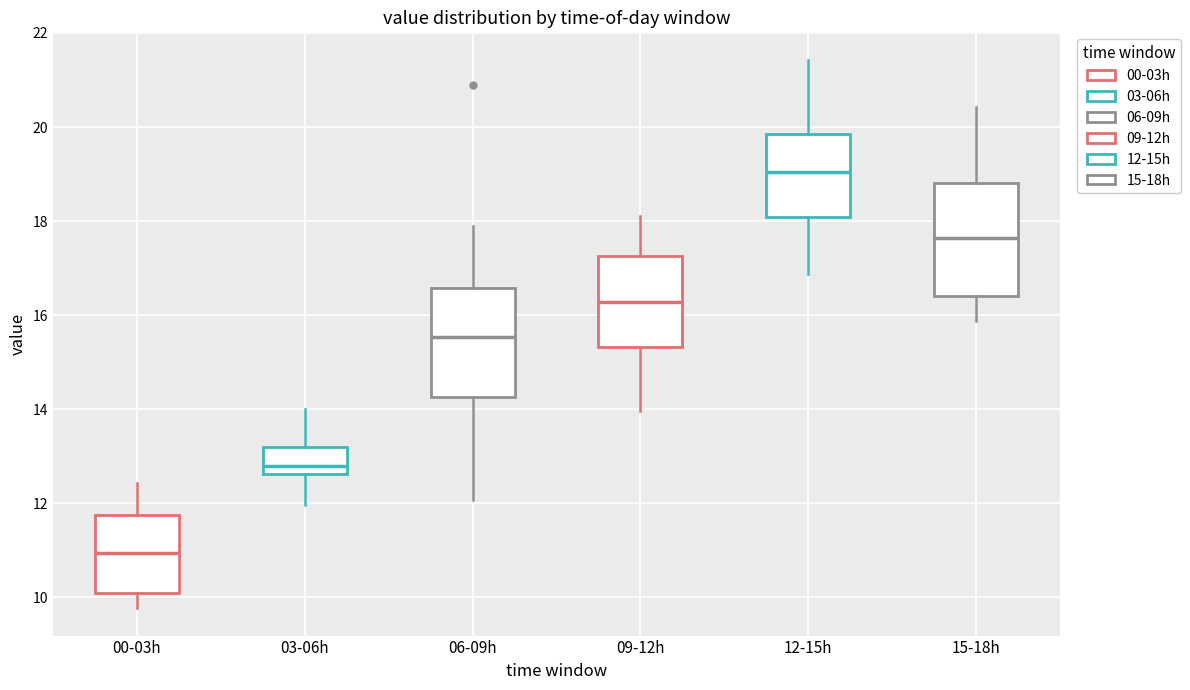

Reading left to right, transcribe this box plot: for each box, give where its median line is, the range the box spans, and where its two whiskers end, as read against the y-axis. The values are not printed on the chart, so give them approximately, as read against the axis.

00-03h: median 11.0, box 10.2 to 11.8, whiskers 9.8 to 12.4
03-06h: median 12.8, box 12.6 to 13.2, whiskers 12.0 to 14.0
06-09h: median 15.6, box 14.2 to 16.6, whiskers 12.0 to 18.0
09-12h: median 16.2, box 15.4 to 17.2, whiskers 14.0 to 18.2
12-15h: median 19.0, box 18.0 to 19.8, whiskers 16.8 to 21.4
15-18h: median 17.6, box 16.4 to 18.8, whiskers 15.8 to 20.4